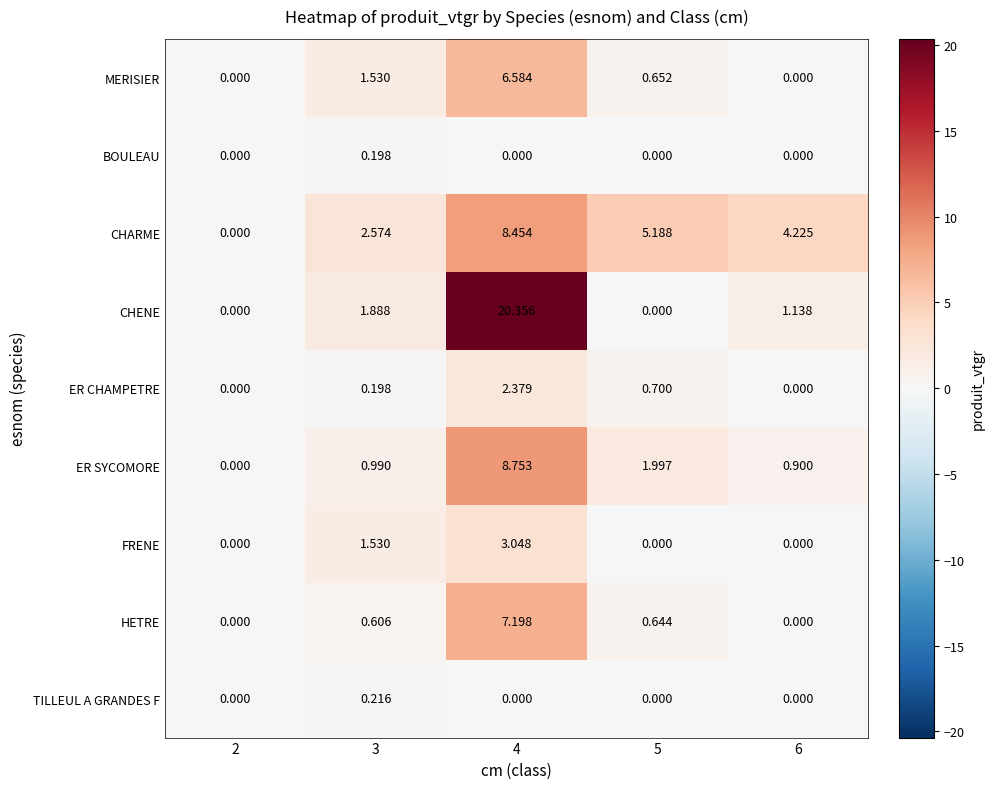

Rank the series by their maximum value, from lowest to highest.

BOULEAU, TILLEUL A GRANDES F, ER CHAMPETRE, FRENE, MERISIER, HETRE, CHARME, ER SYCOMORE, CHENE